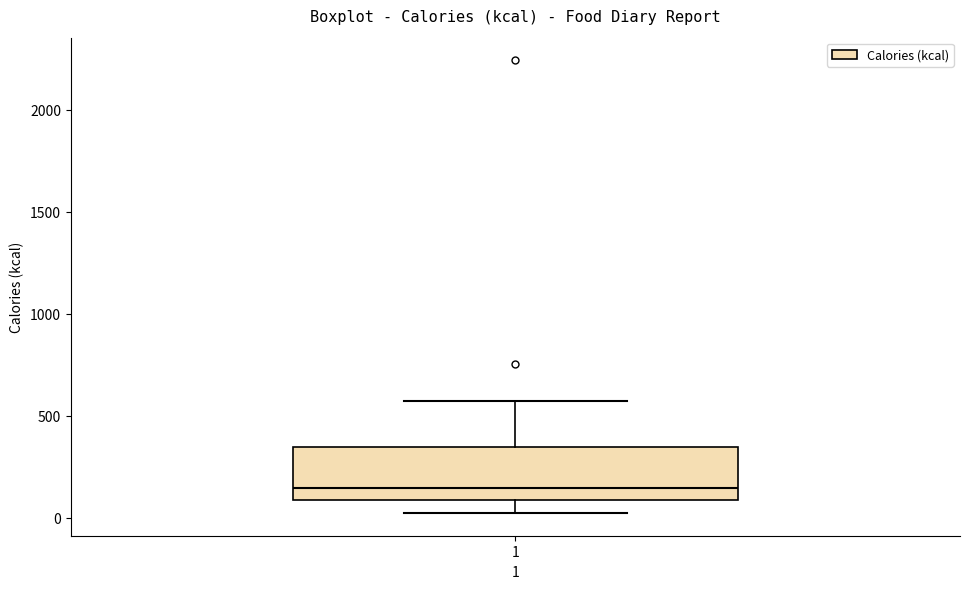

Read this box plot against the y-axis: the position of the median line, the range covered by the box, and the ends of both whiskers. The values are not printed on the chart, so give them approximately, as read against the axis.

median 150, box 100 to 350, whiskers 0 to 550